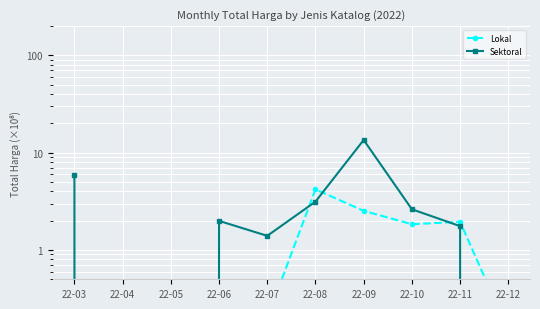

Reading left to right, transcribe all the data shown in this chart.

Lokal: 0.0	0.0	0.0	0.0	0.2	4.2	2.5	1.8	1.9	0.1
Sektoral: 5.9	0.0	0.0	2.0	1.4	3.1	13.5	2.6	1.8	0.0